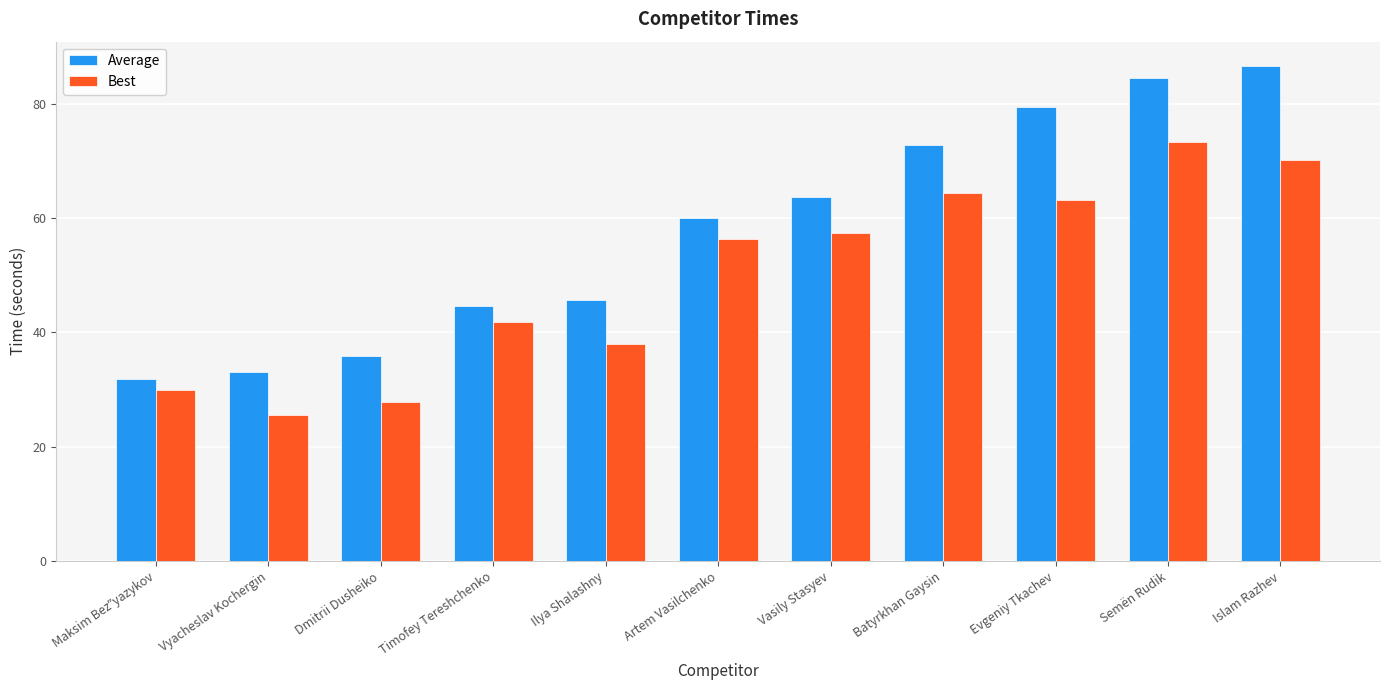

Which series changed the most between Vyacheslav Kochergin and Semën Rudik?

Average